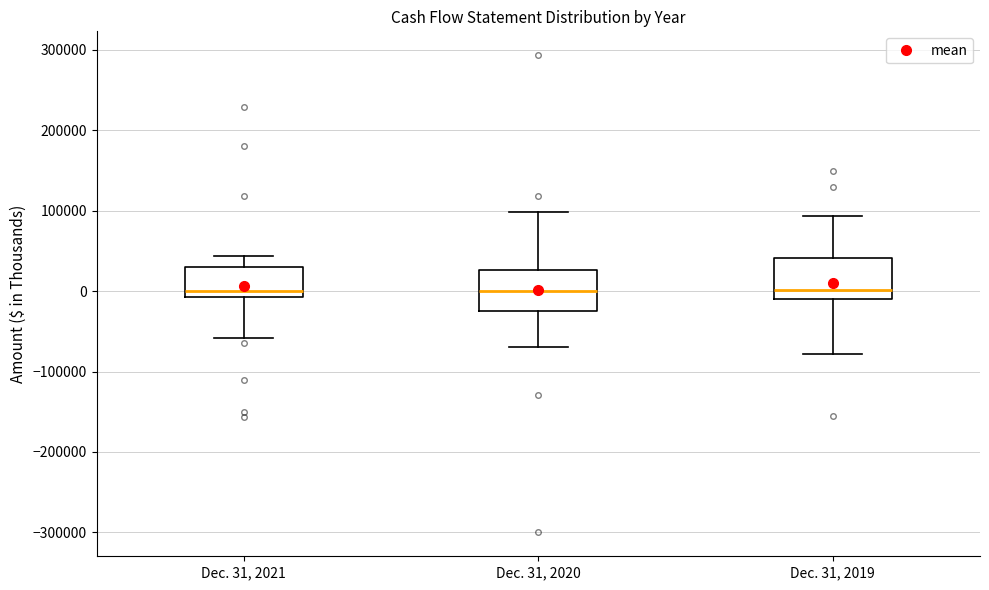

Reading left to right, read every box against the y-axis: the position of its median line, the range the box covers, and the ends of its whiskers. The values are not printed on the chart, so give them approximately, as read against the axis.

Dec. 31, 2021: median 0, box -10000 to 30000, whiskers -60000 to 40000
Dec. 31, 2020: median 0, box -20000 to 30000, whiskers -70000 to 100000
Dec. 31, 2019: median 0, box -10000 to 40000, whiskers -80000 to 90000